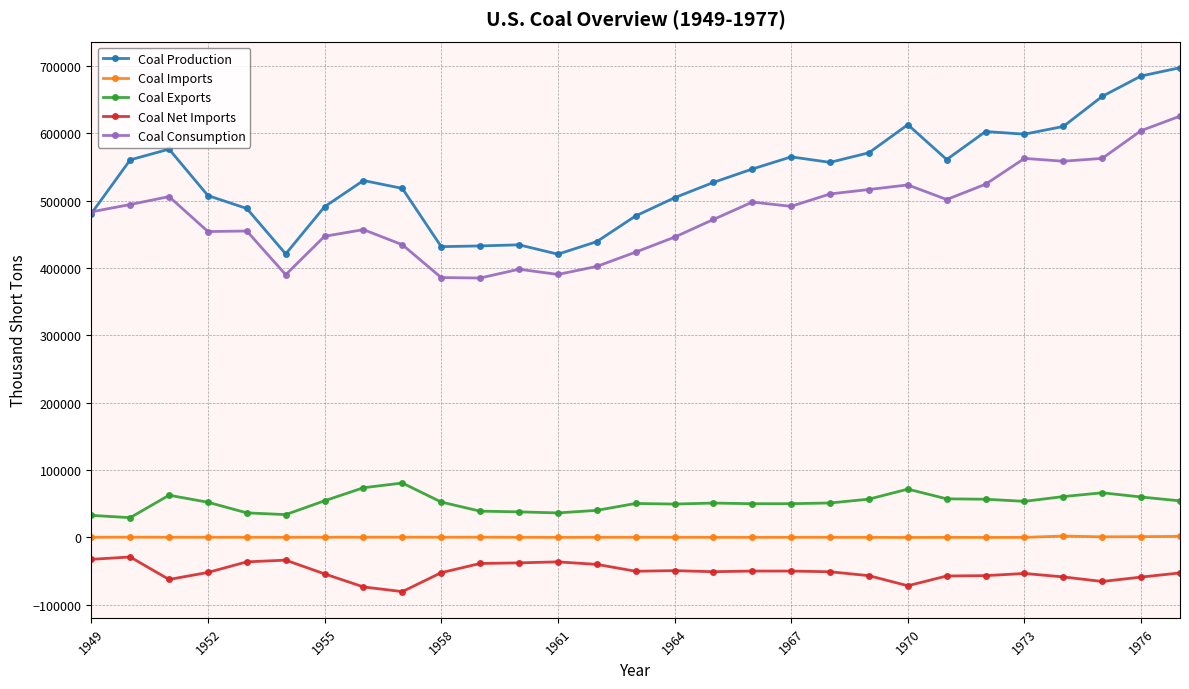

True or false: Coal Production and Coal Net Imports intersect in this chart.

False